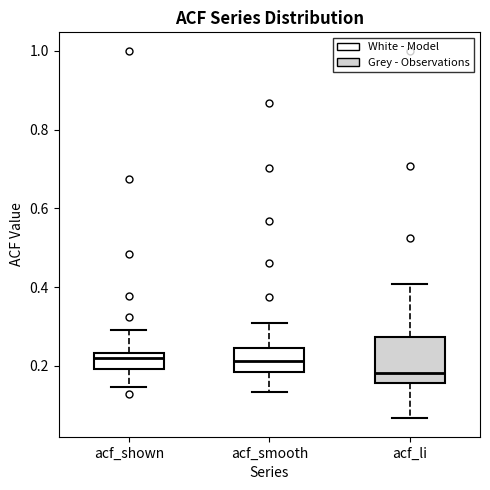

Where does the lower whisker of the box for acf_li end on the y-axis? The values are not printed on the chart, so give them approximately, as read against the axis.

0.06